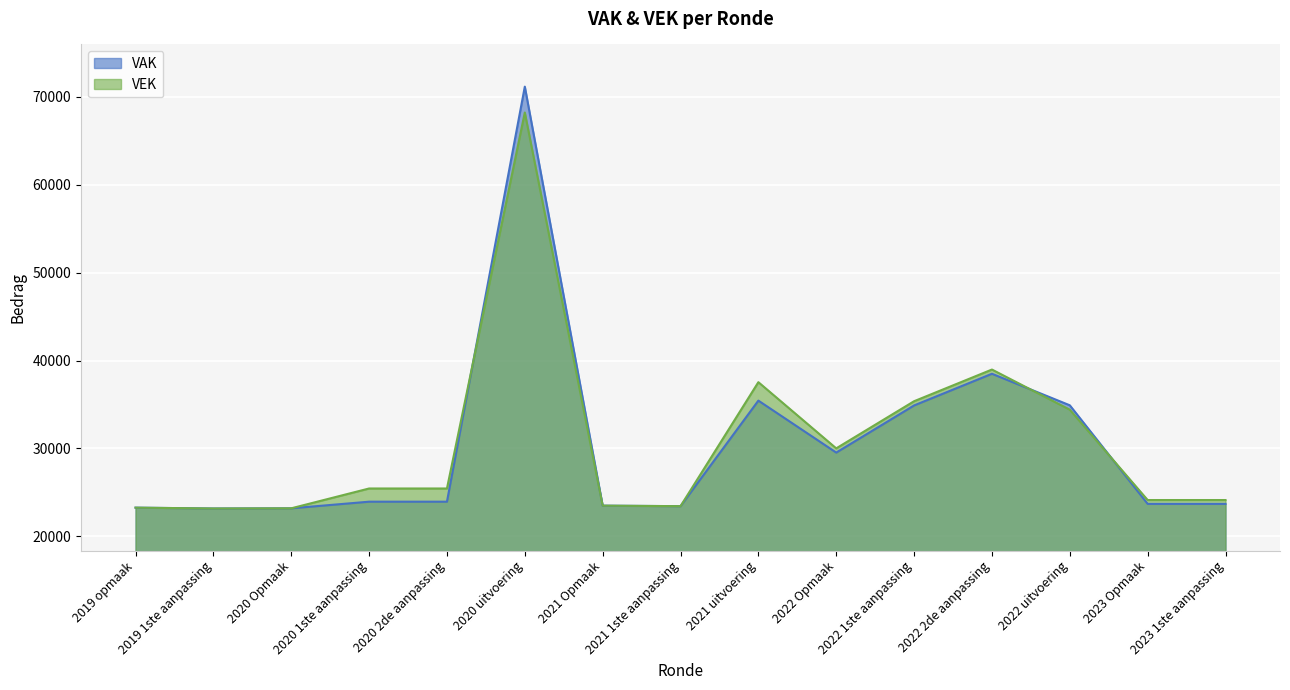

Which has a higher value, 2020 1ste aanpassing or 2022 2de aanpassing?

2022 2de aanpassing